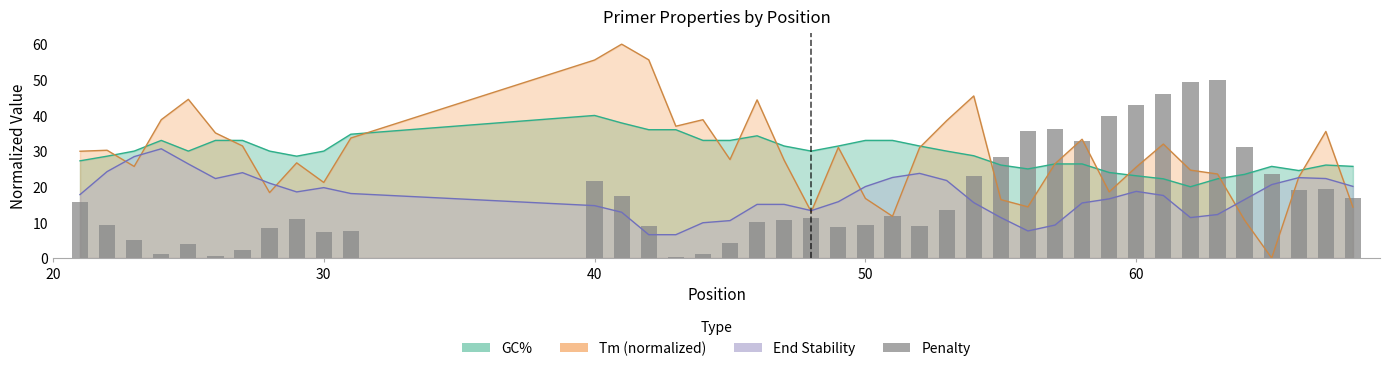

How many data points are less than 11?

19